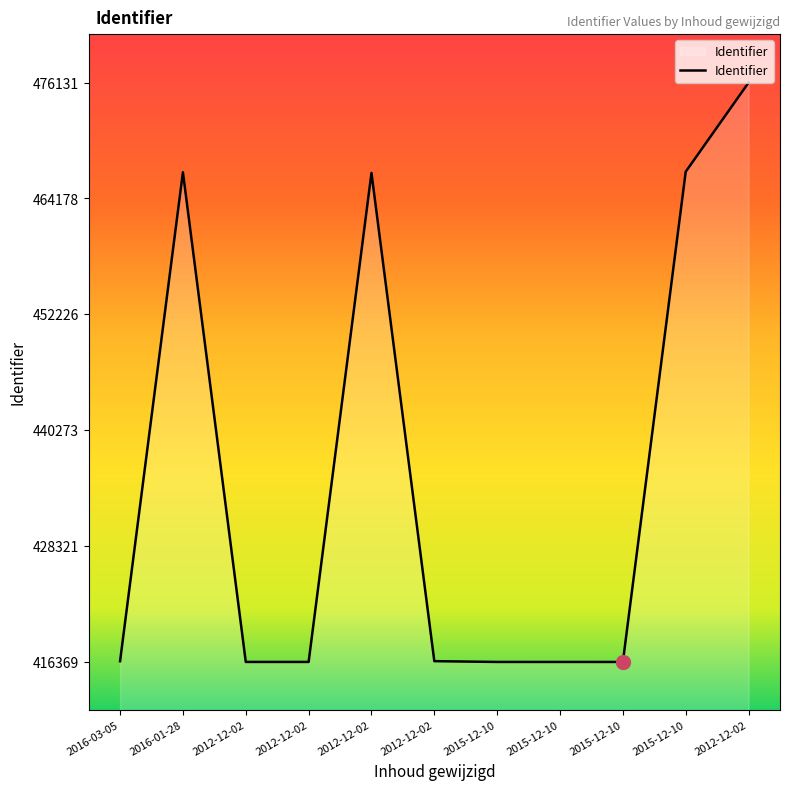

List the labels in order of value, smallest first.

2015-12-10, 2015-12-10, 2015-12-10, 2012-12-02, 2012-12-02, 2016-03-05, 2012-12-02, 2012-12-02, 2016-01-28, 2015-12-10, 2012-12-02